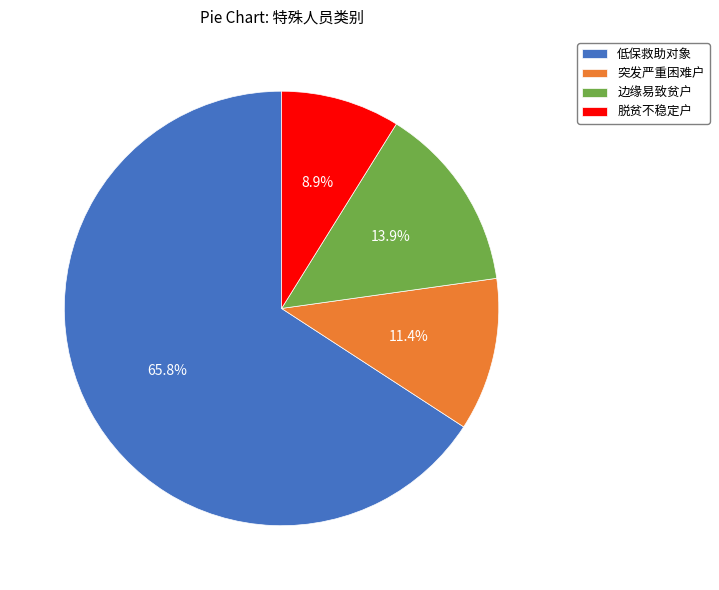

Count the number of slices in the pie.

4